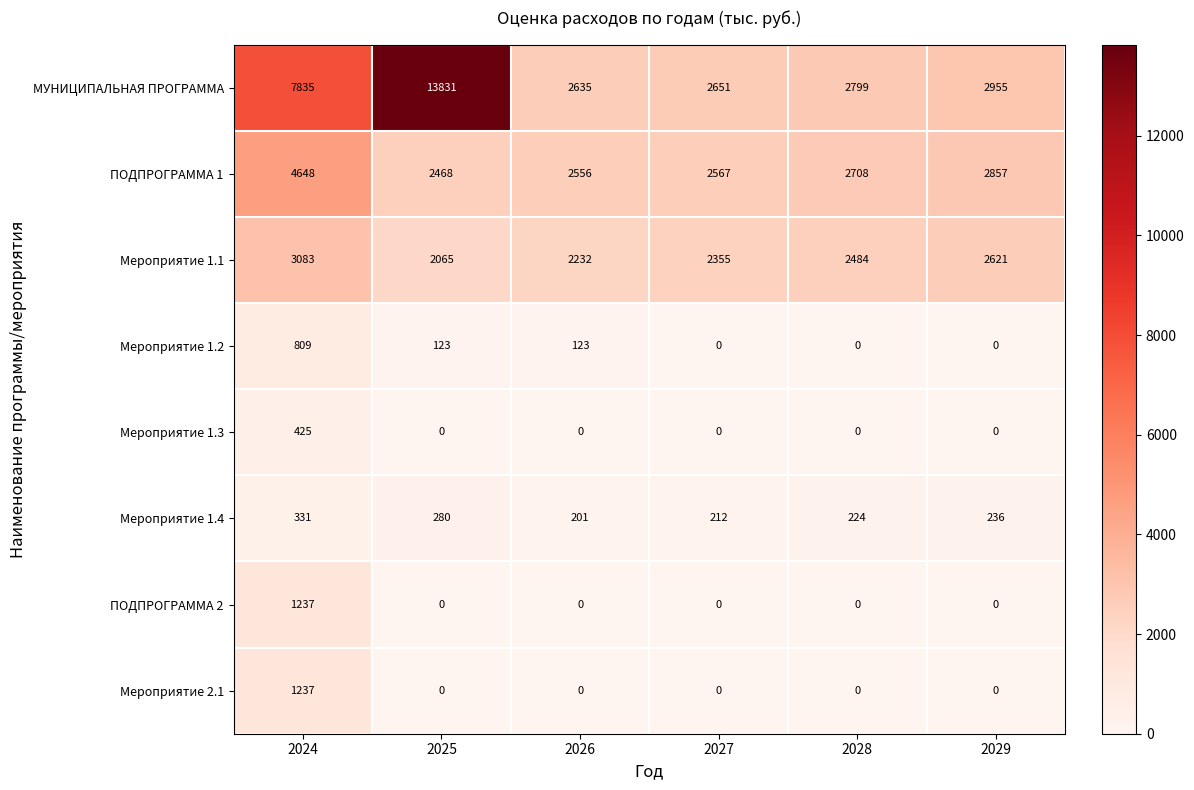

Which label corresponds to the largest value in the chart?

2025